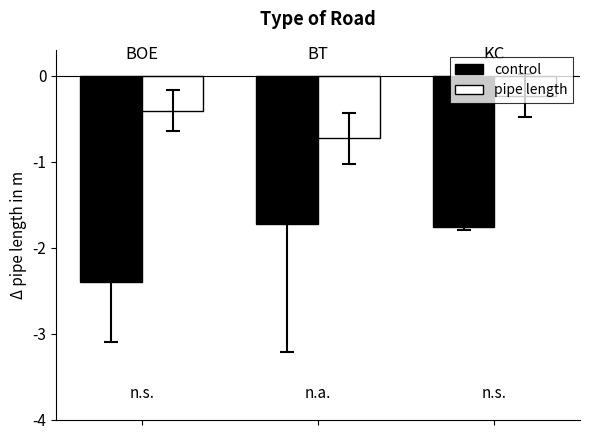

What is the lowest value of the control series?

-2.4